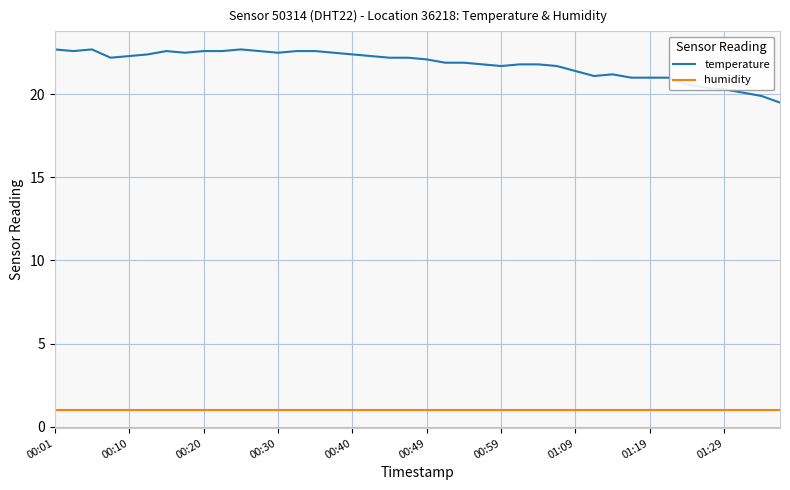

True or false: temperature and humidity intersect in this chart.

False